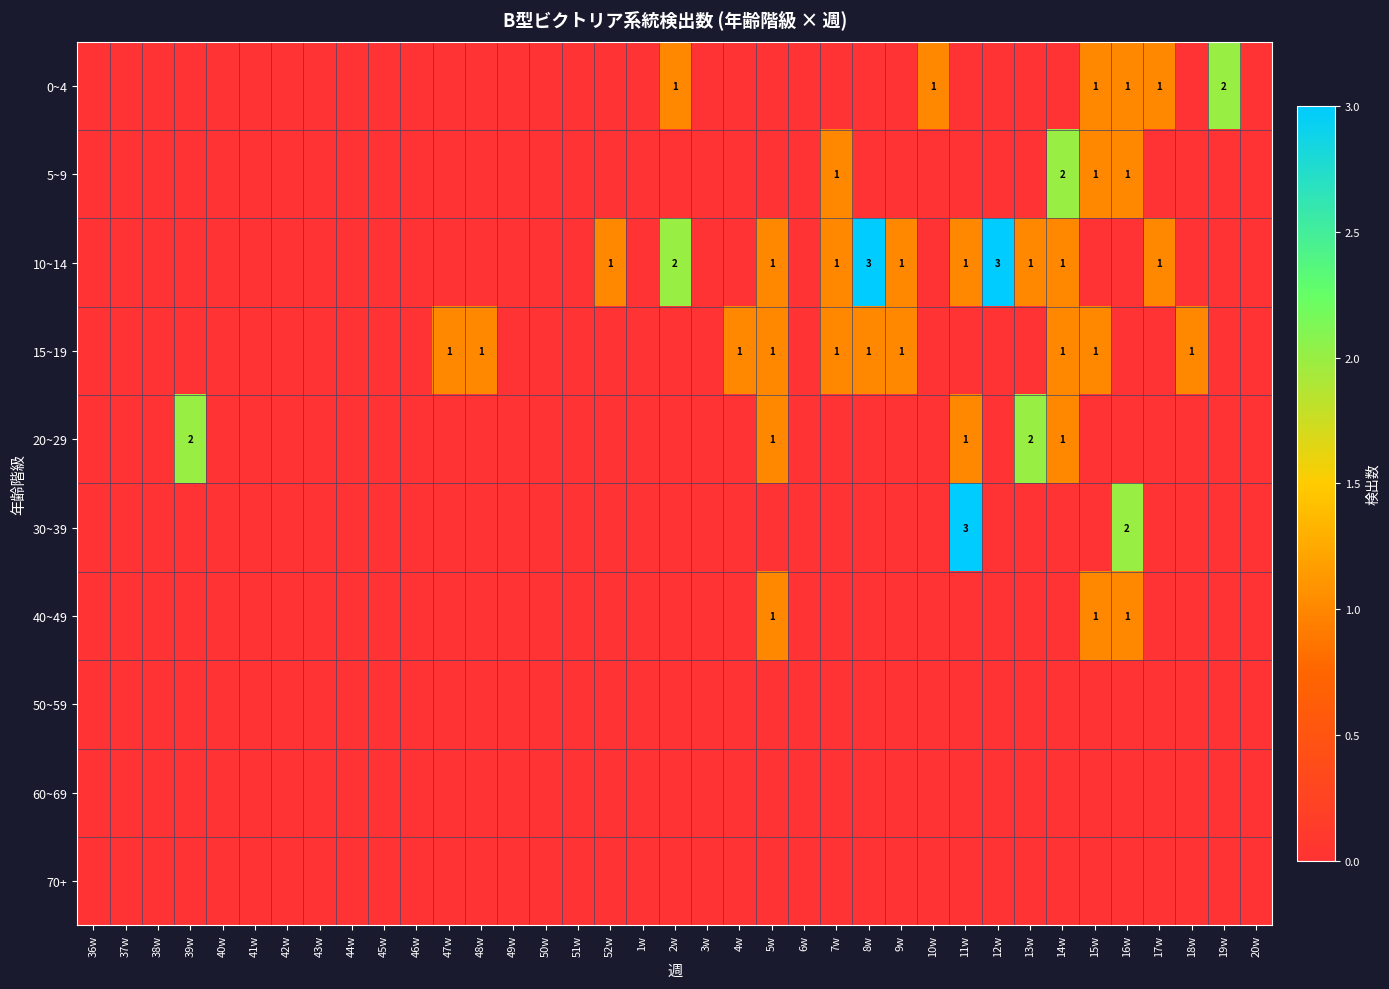

Is it true that 10~14 equals 3 at 12w?

True